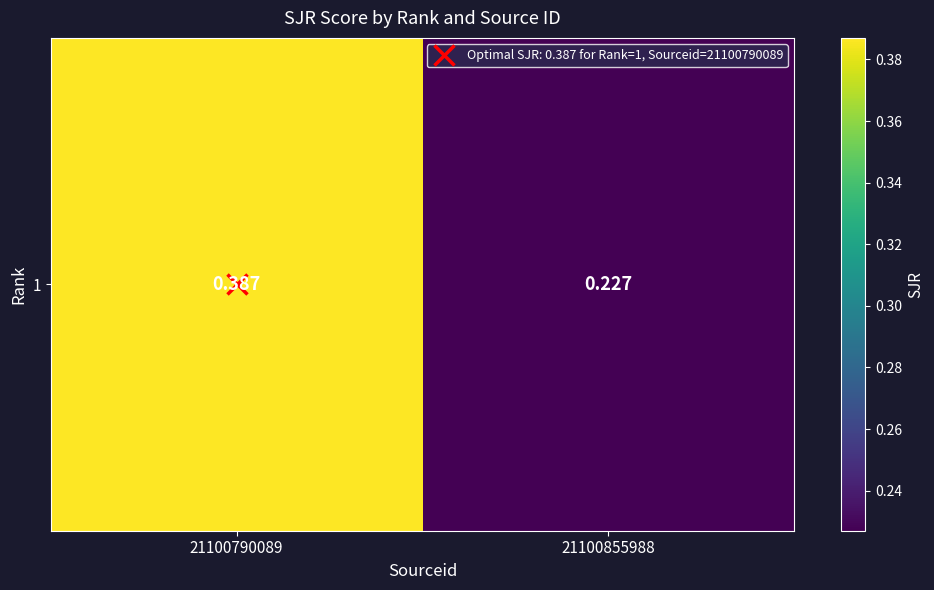

Count the values in the range 0 to 1.

2